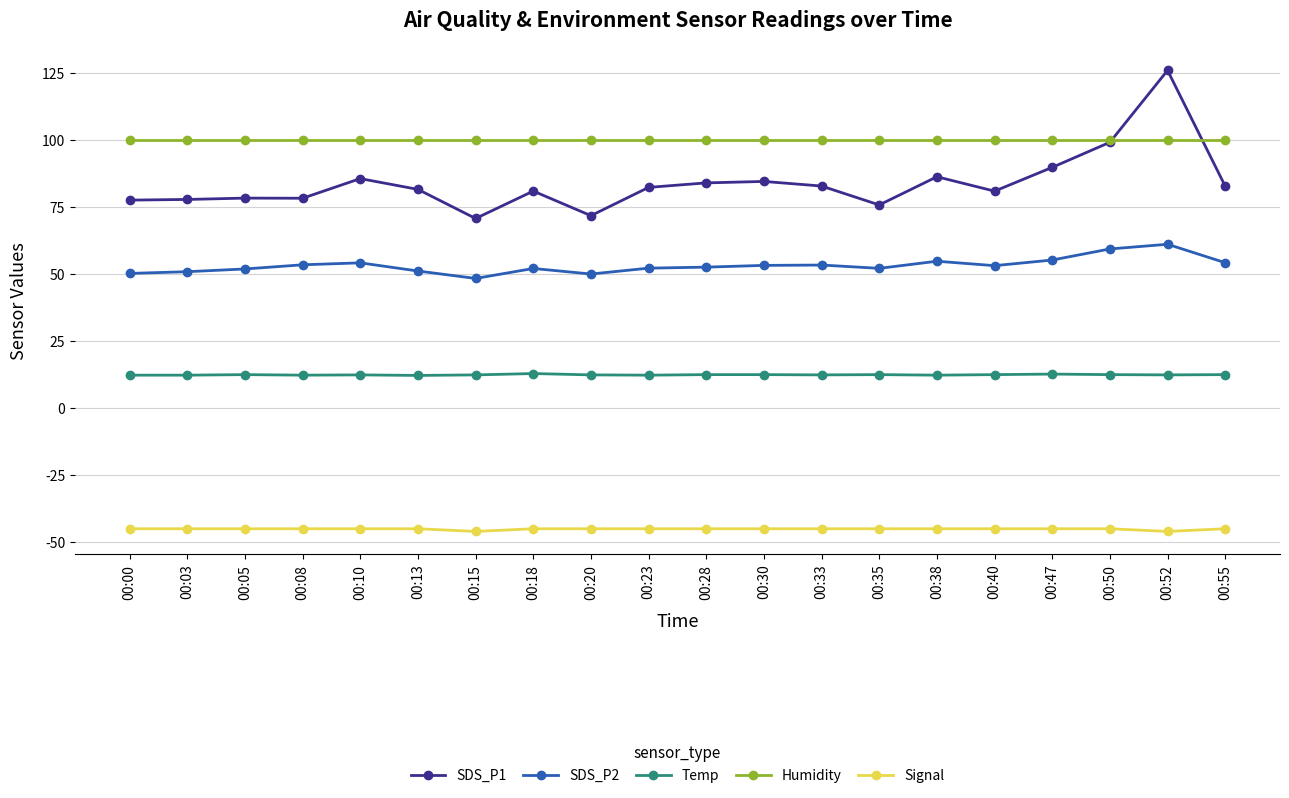

At which category does the chart reach its peak across all series?

00:52